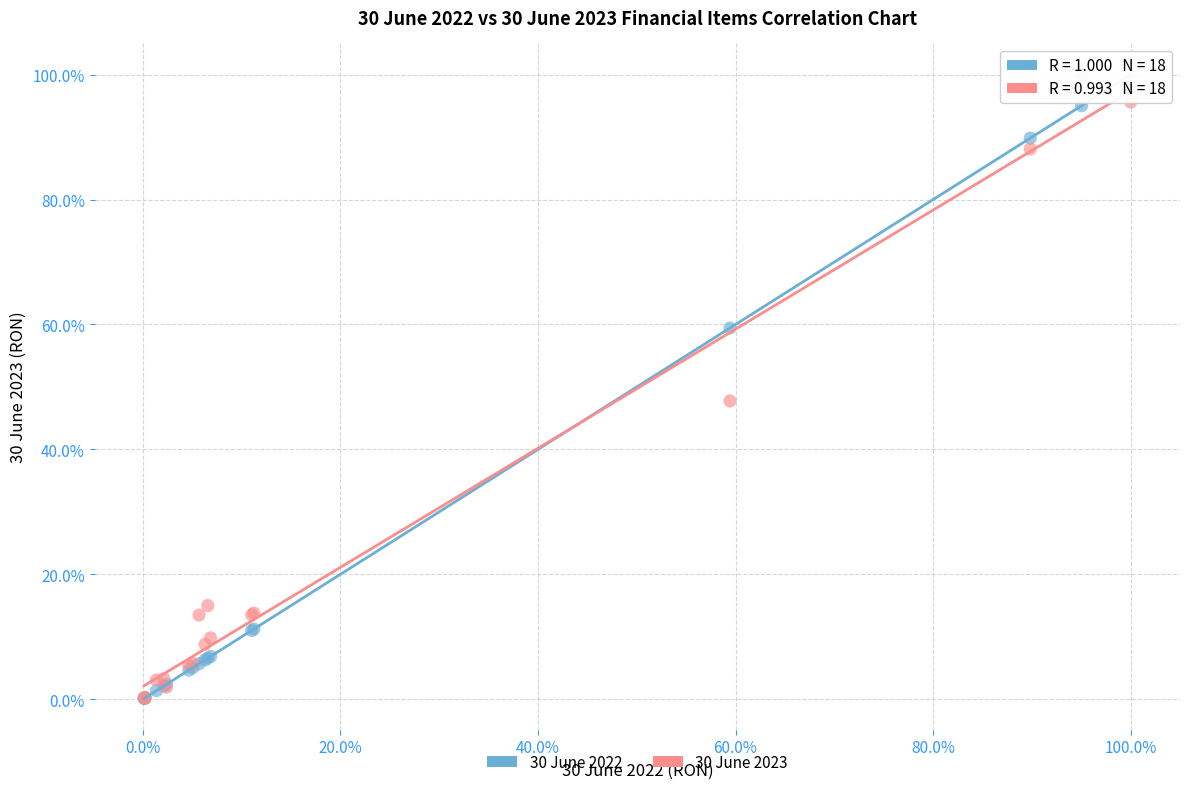

What are all the series names shown in the legend?

30 June 2022, 30 June 2023